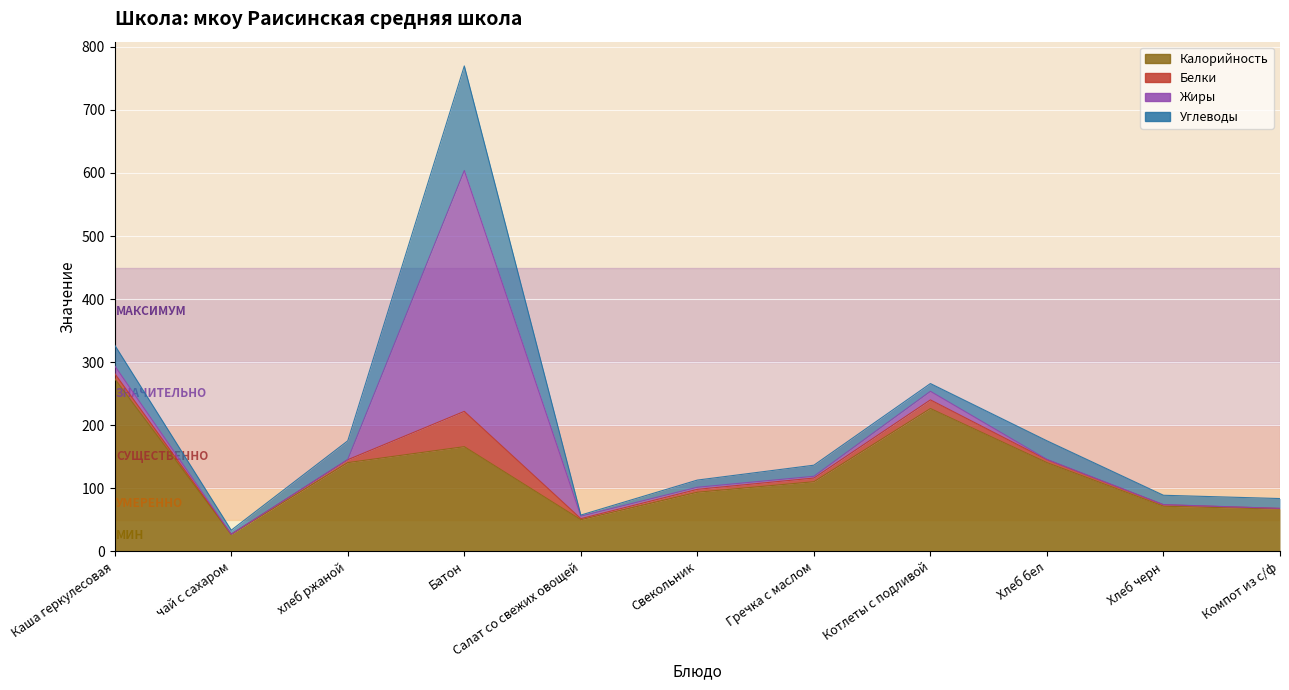

What are all the series names shown in the legend?

Калорийность, Белки, Жиры, Углеводы